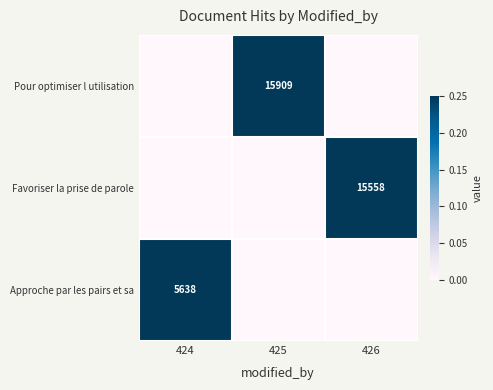

Is it true that Approche par les pairs et sa equals 1593 at 424?

False